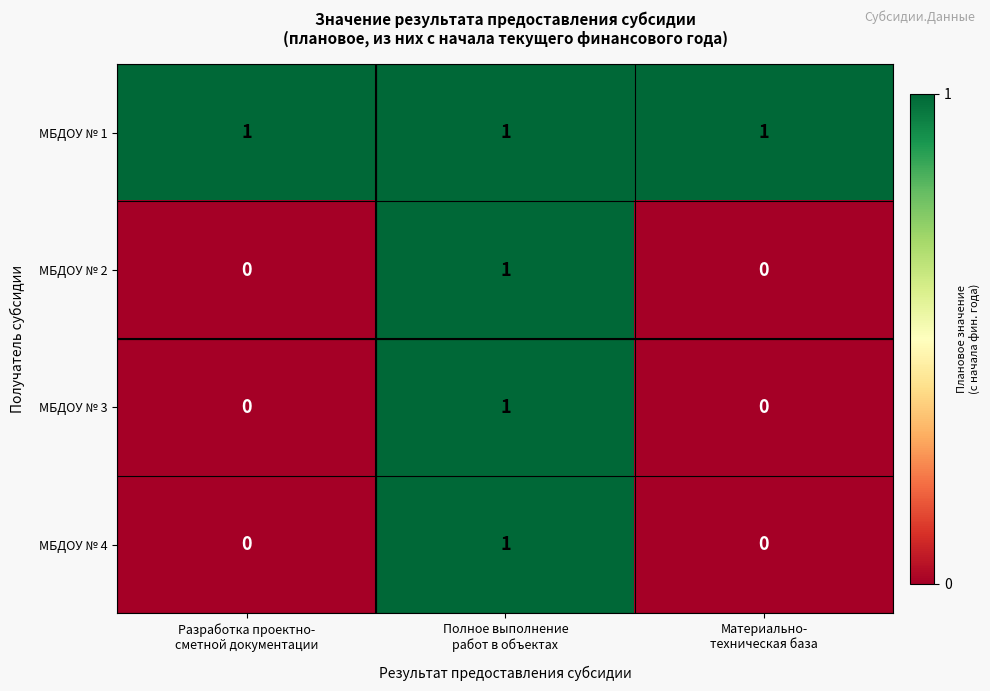

How many distinct data groups are displayed?

4